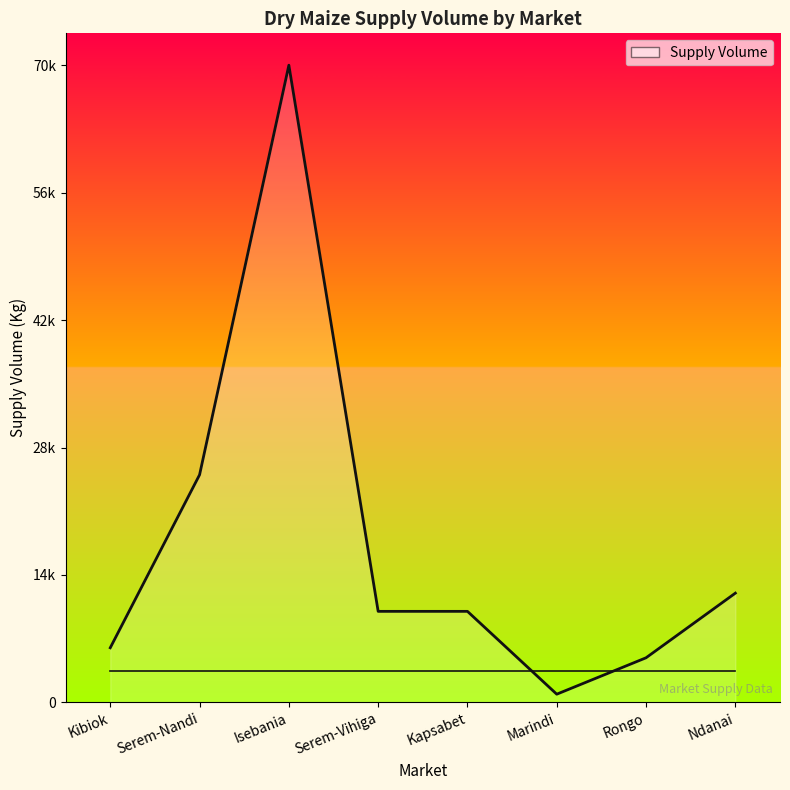

What is the greatest value displayed?

70000